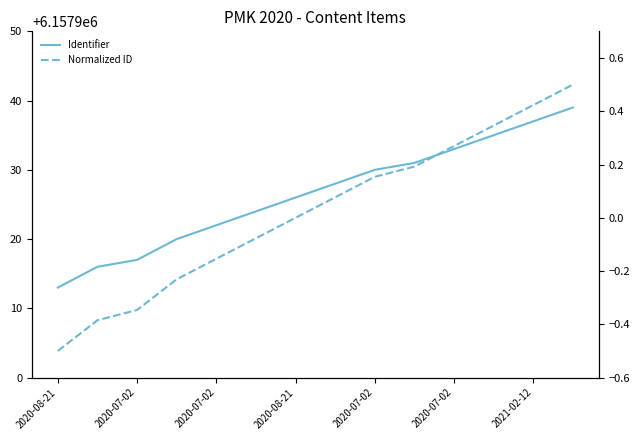

True or false: Normalized ID has a value of 0.6 at 2021-02-12.

False